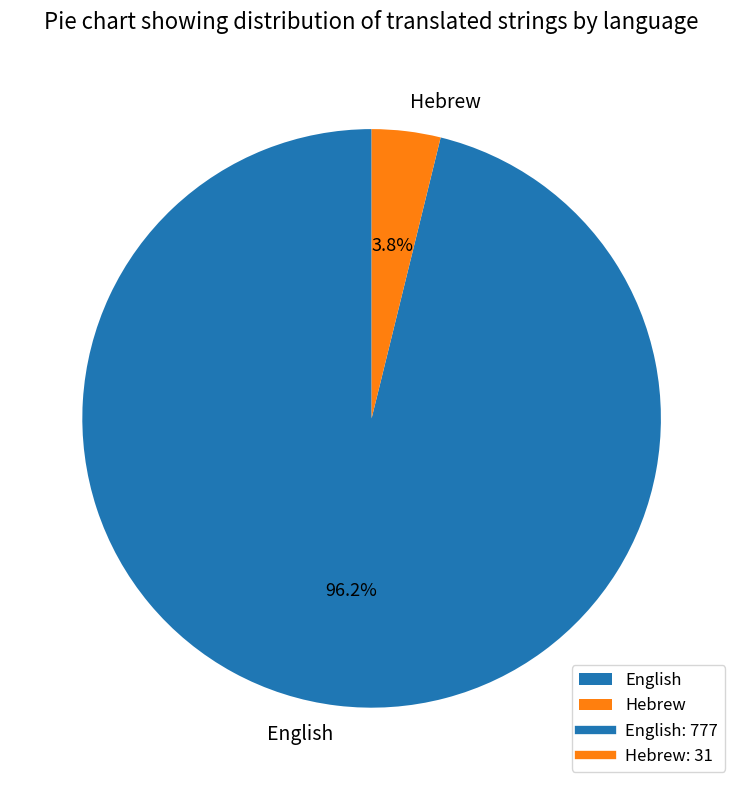

What is the majority slice?

English